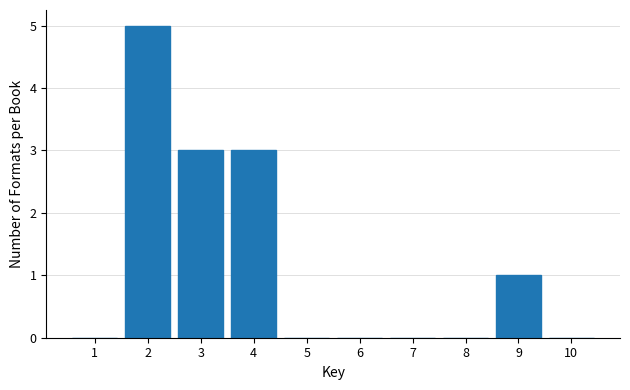

Reading left to right, transcribe all the data shown in this chart.

1=0	2=5	3=3	4=3	5=0	6=0	7=0	8=0	9=1	10=0